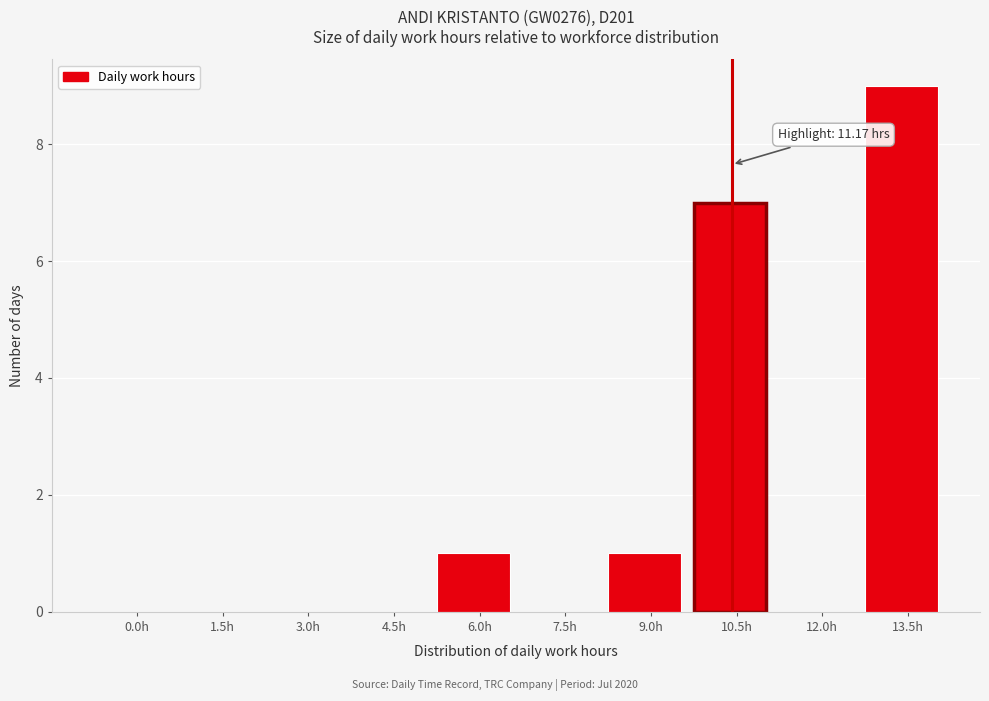

Reading left to right, extract all data points from this chart.

0.0h=0	1.5h=0	3.0h=0	4.5h=0	6.0h=1	7.5h=0	9.0h=1	10.5h=7	12.0h=0	13.5h=9